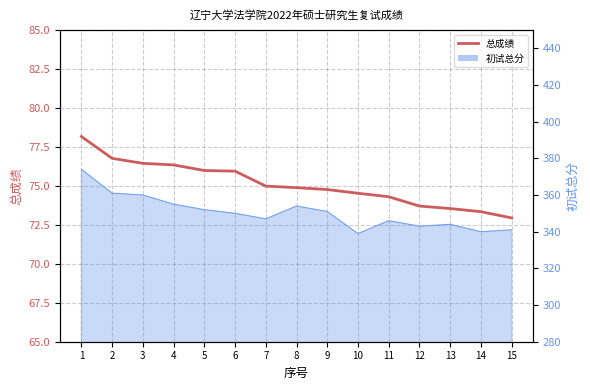

List the labels in order of value, smallest first.

15, 14, 13, 12, 11, 10, 9, 8, 7, 6, 5, 4, 3, 2, 1